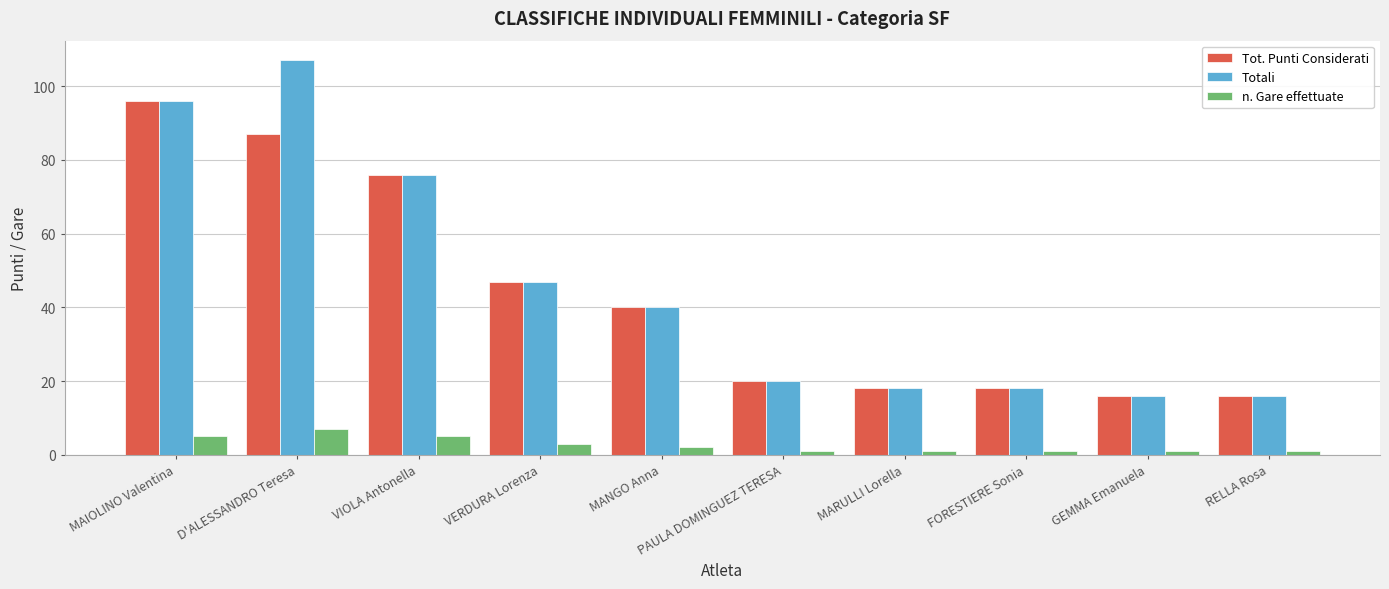

What is the average value of the Totali series?

45